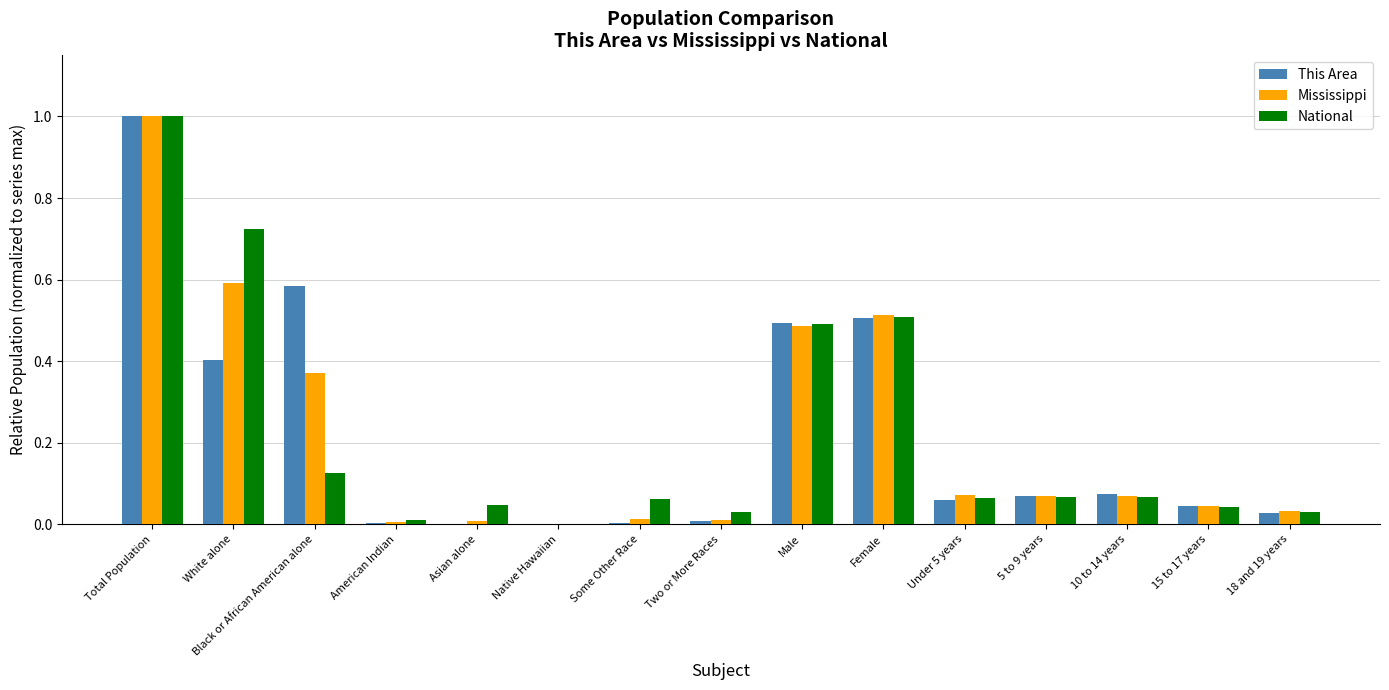

True or false: This Area has a value of 0.7 at Female.

False